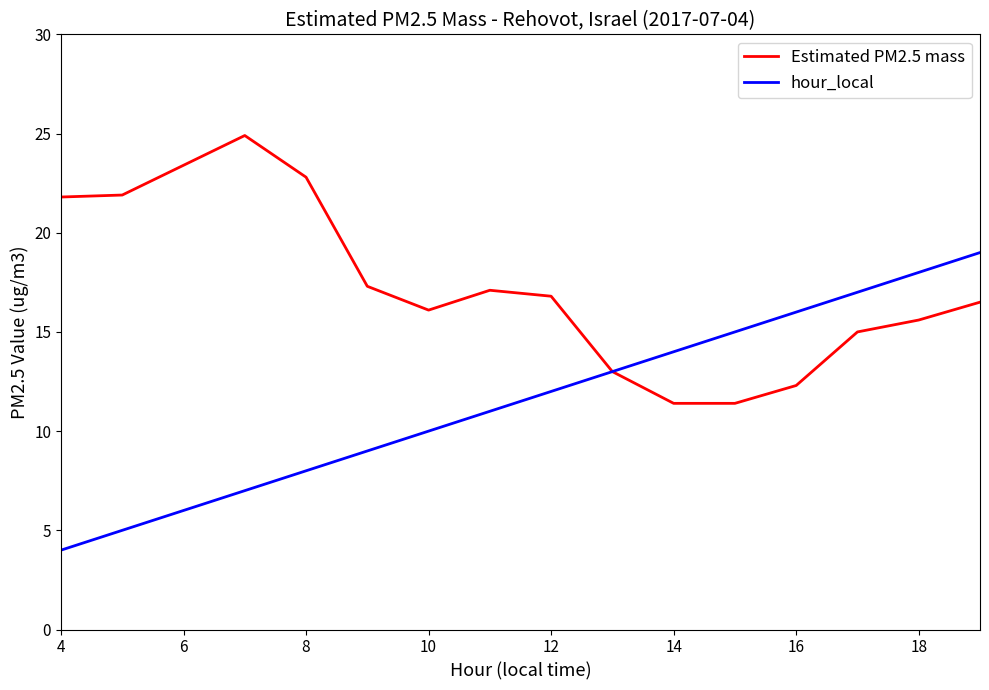

Which series has the widest spread of values?

hour_local